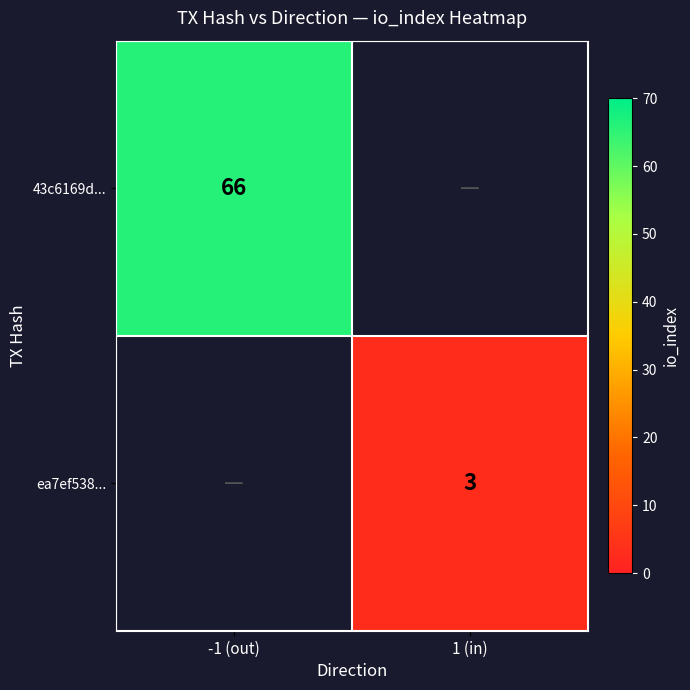

Is the value of ea7ef538... at 1 (in) greater than the value of 43c6169d... at -1 (out)?

No